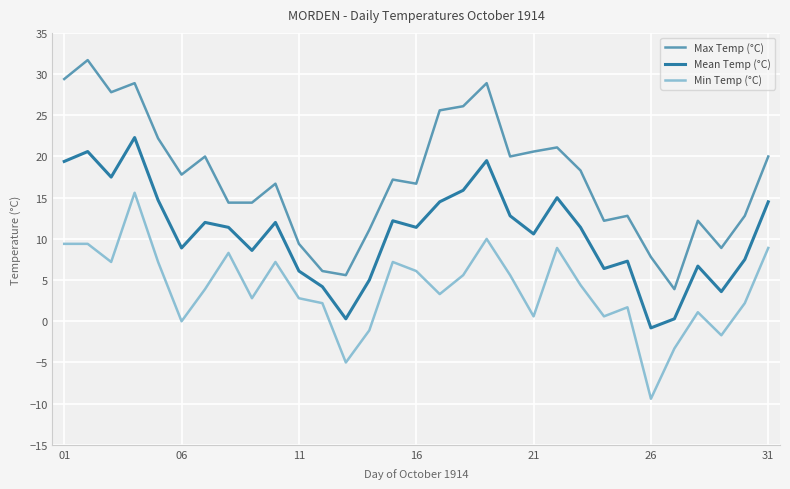

Rank the series by their average value, from lowest to highest.

Min Temp (°C), Mean Temp (°C), Max Temp (°C)